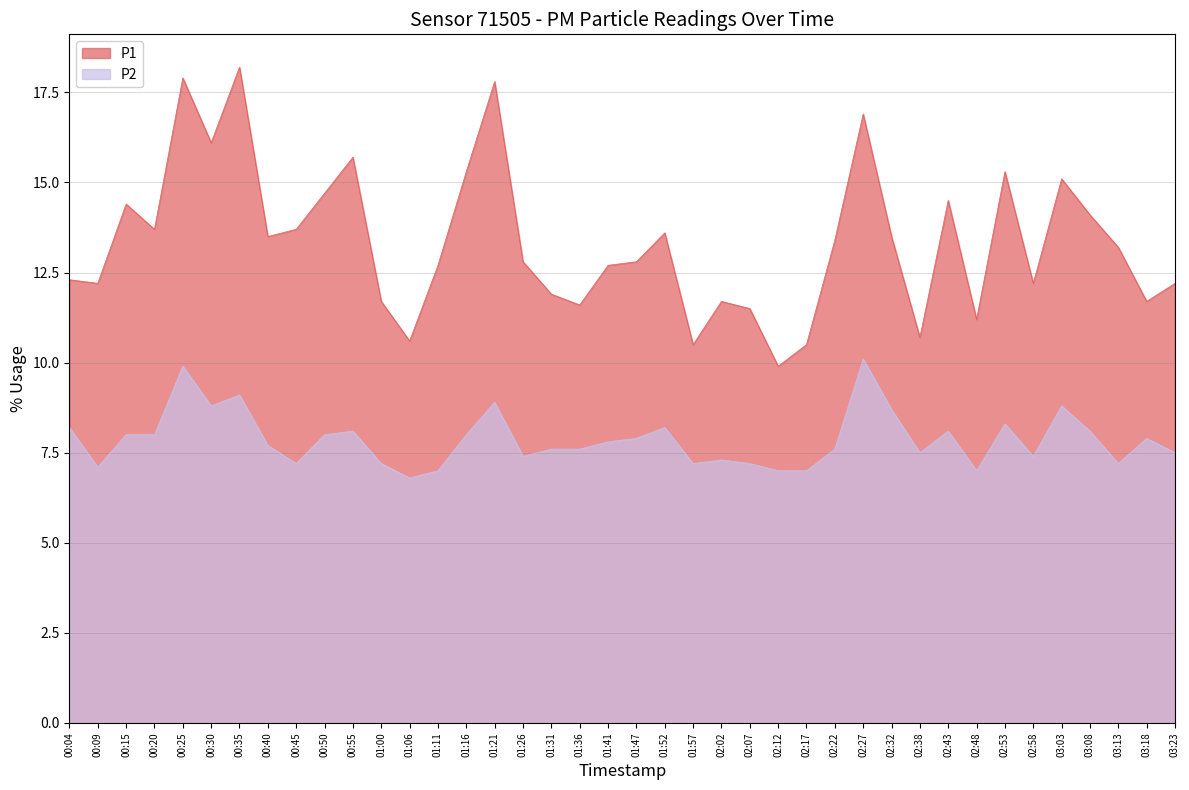

List the labels in order of P2 value, largest first.

02:27, 00:25, 00:35, 01:21, 00:30, 03:03, 02:32, 02:53, 00:04, 01:52, 00:55, 02:43, 03:08, 00:15, 00:20, 00:50, 01:16, 01:47, 03:18, 01:41, 00:40, 01:31, 01:36, 02:22, 02:38, 03:23, 01:26, 02:58, 02:02, 00:45, 01:00, 01:57, 02:07, 03:13, 00:09, 01:11, 02:12, 02:17, 02:48, 01:06